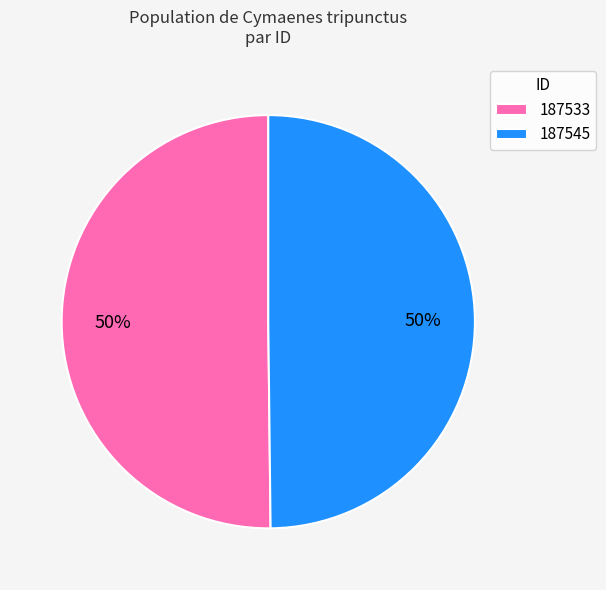

Count the number of slices in the pie.

2